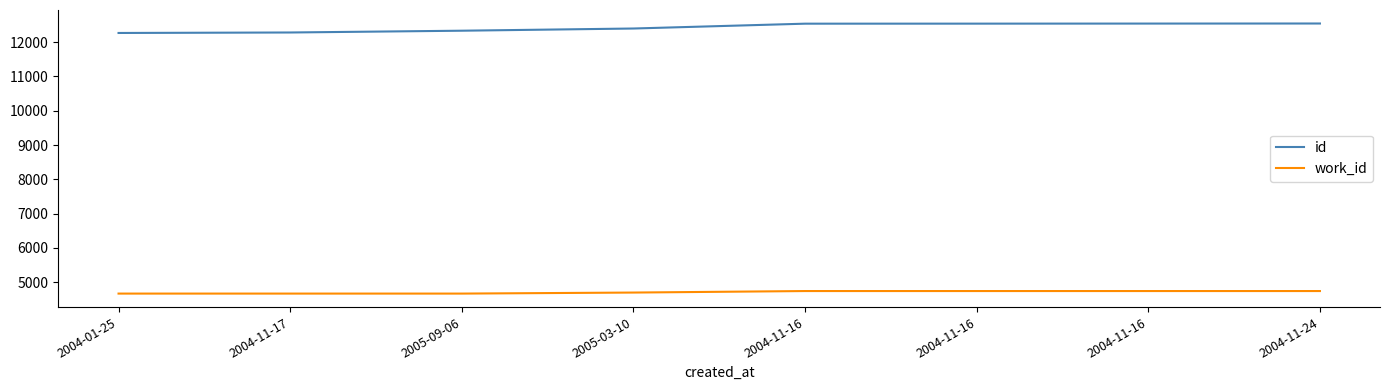

At which category does the chart reach its minimum across all series?

2004-01-25